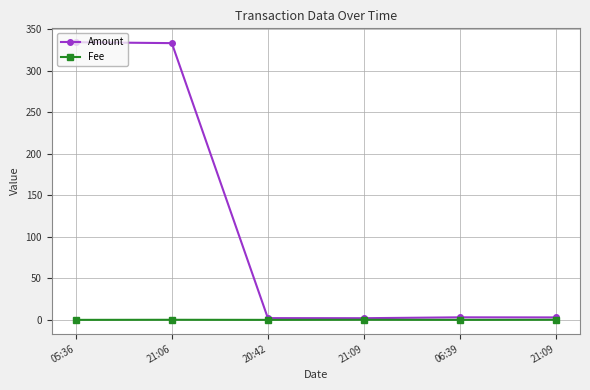

What is the difference between the maximum and minimum values in the Fee series?

0.1